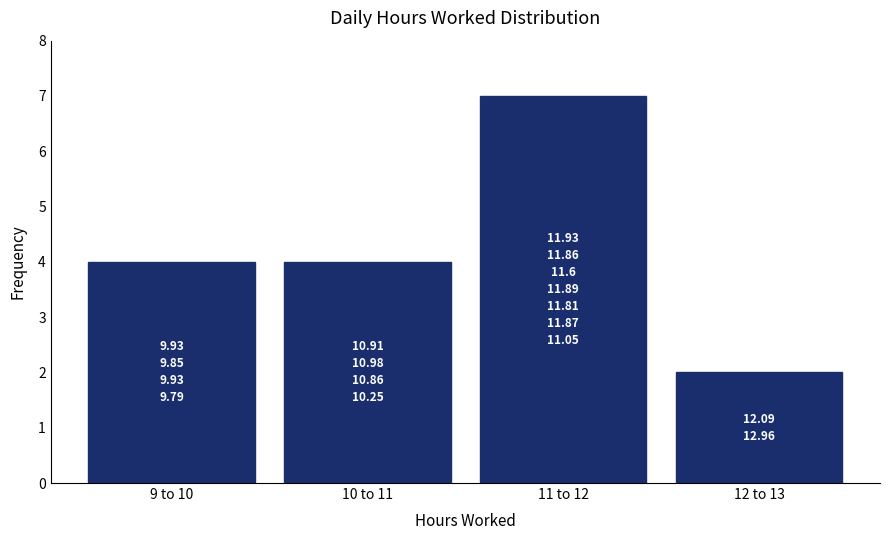

Reading left to right, list all the values displayed in this chart.

9 to 10=4	10 to 11=4	11 to 12=7	12 to 13=2